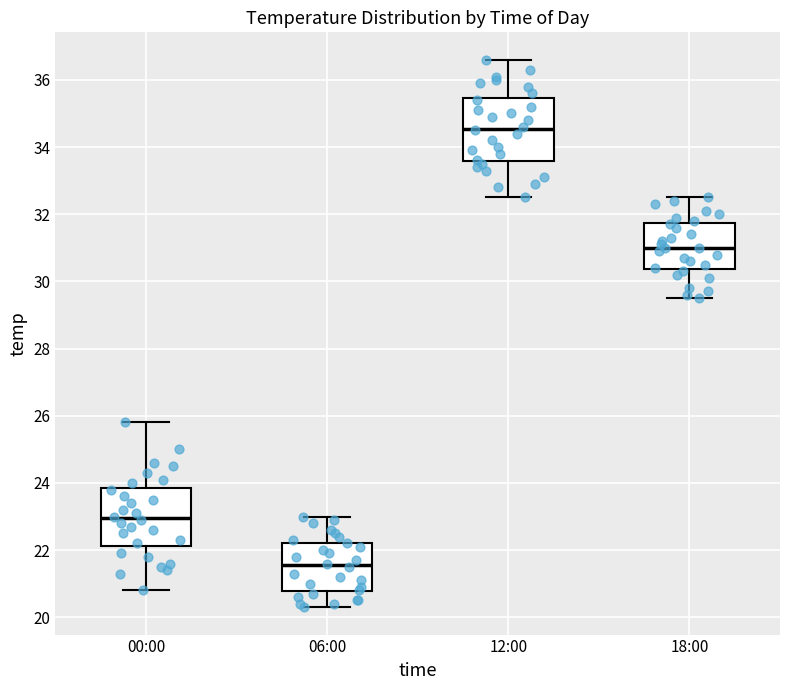

Where does the lower whisker of the box for 00:00 end on the y-axis? The values are not printed on the chart, so give them approximately, as read against the axis.

20.8